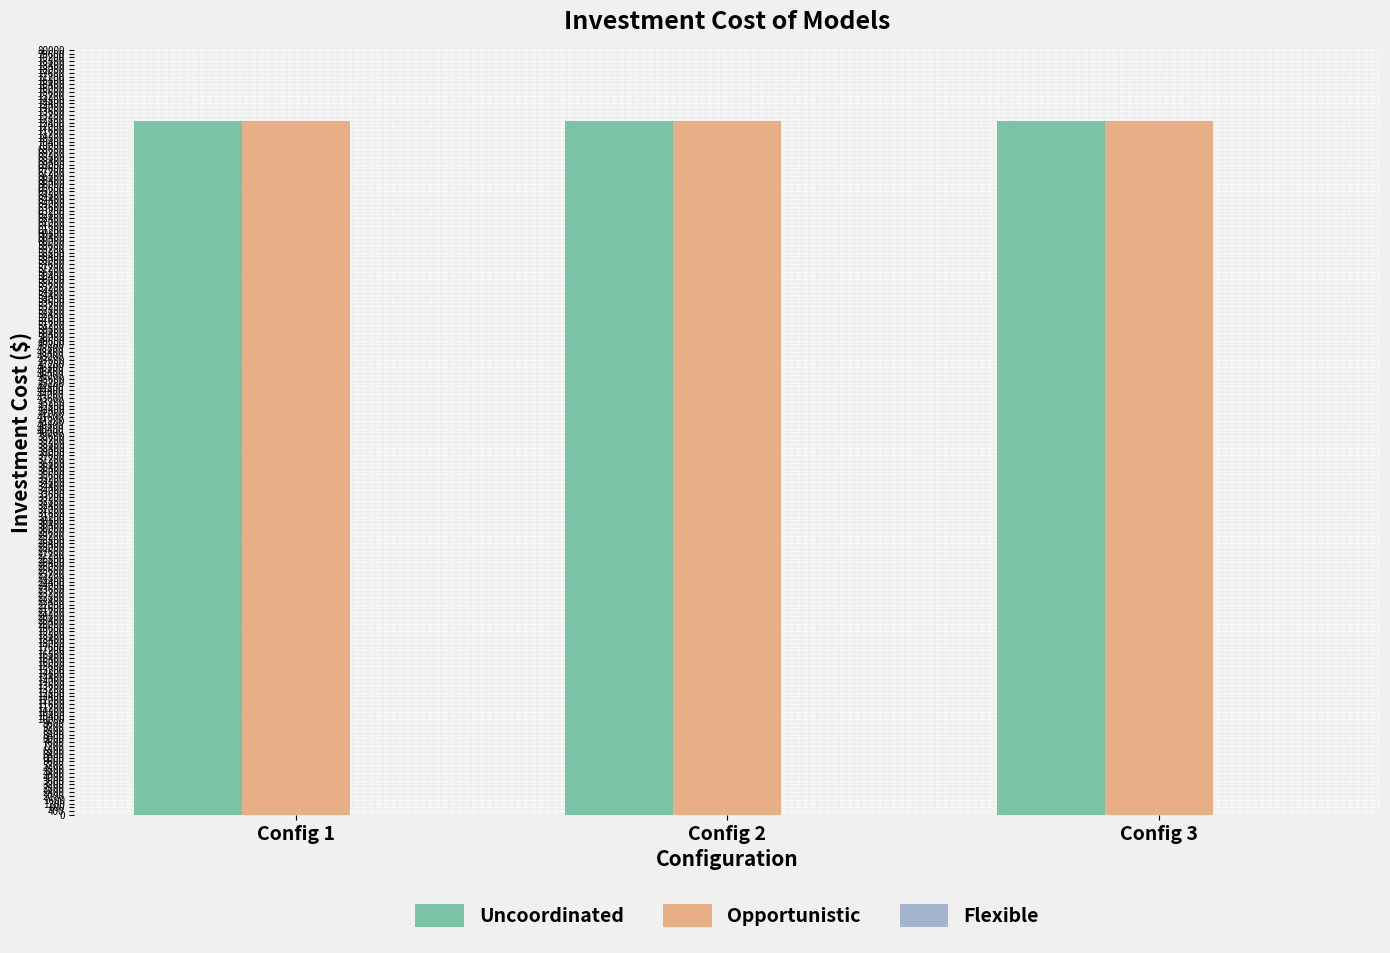

What is the maximum value shown in the chart?

72563